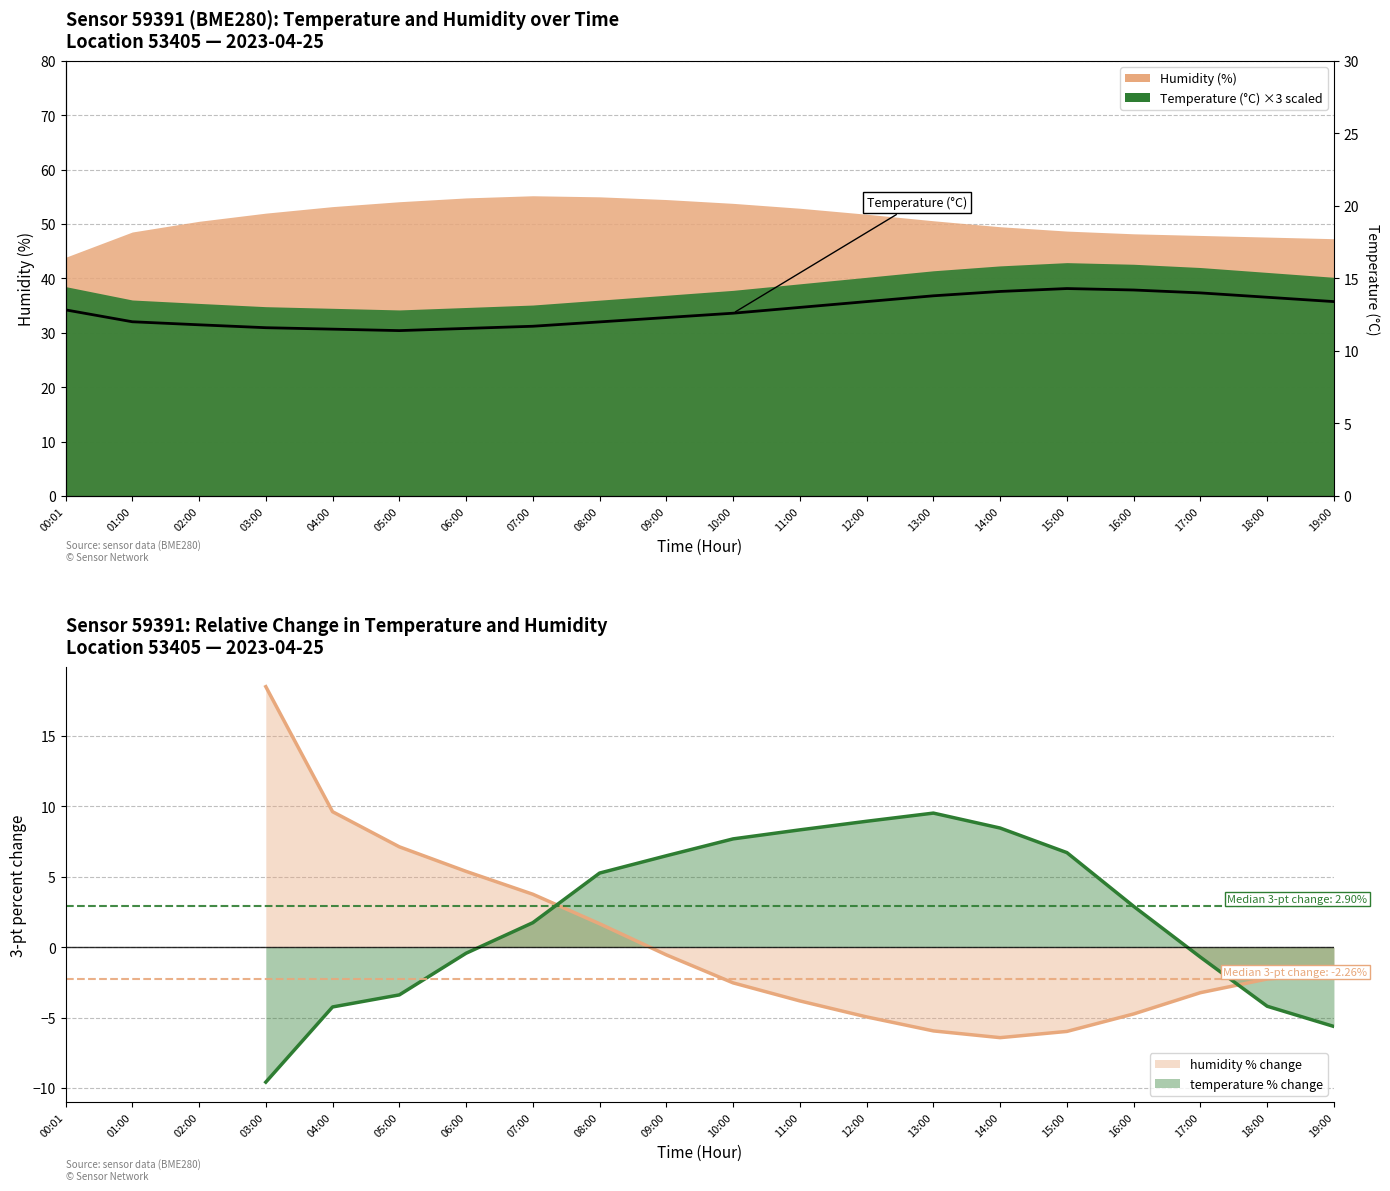

Which has a higher value, 03:00 or 11:00?

11:00